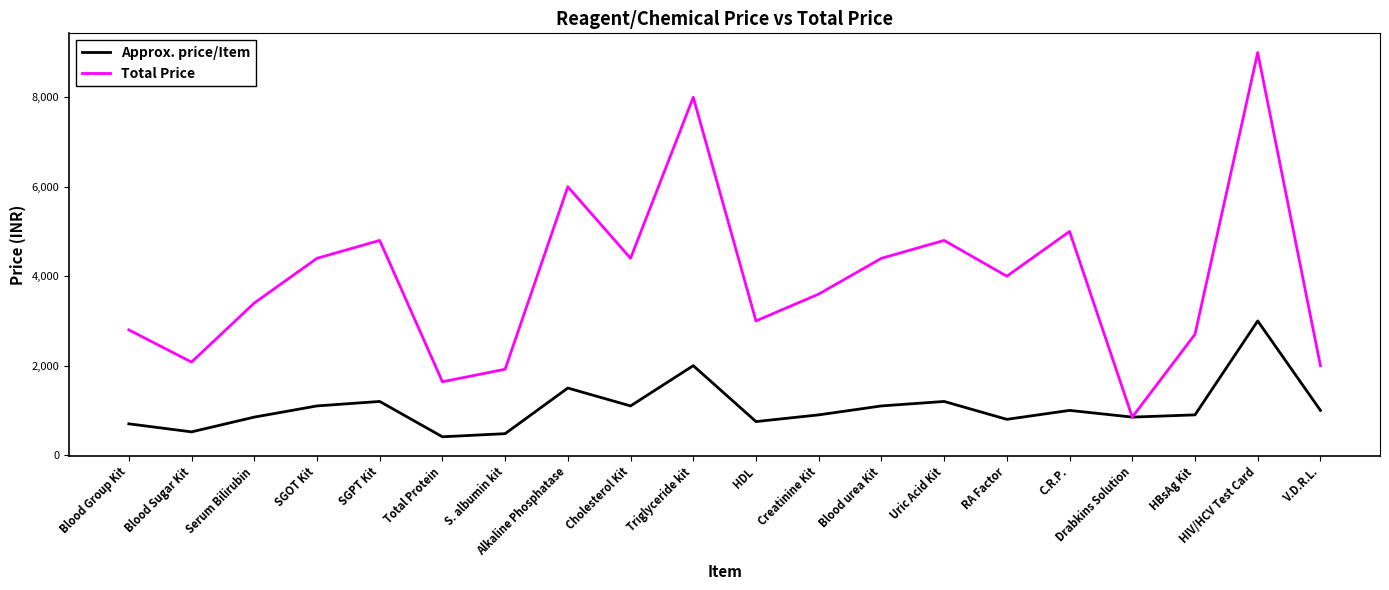

Which series has the widest spread of values?

Total Price